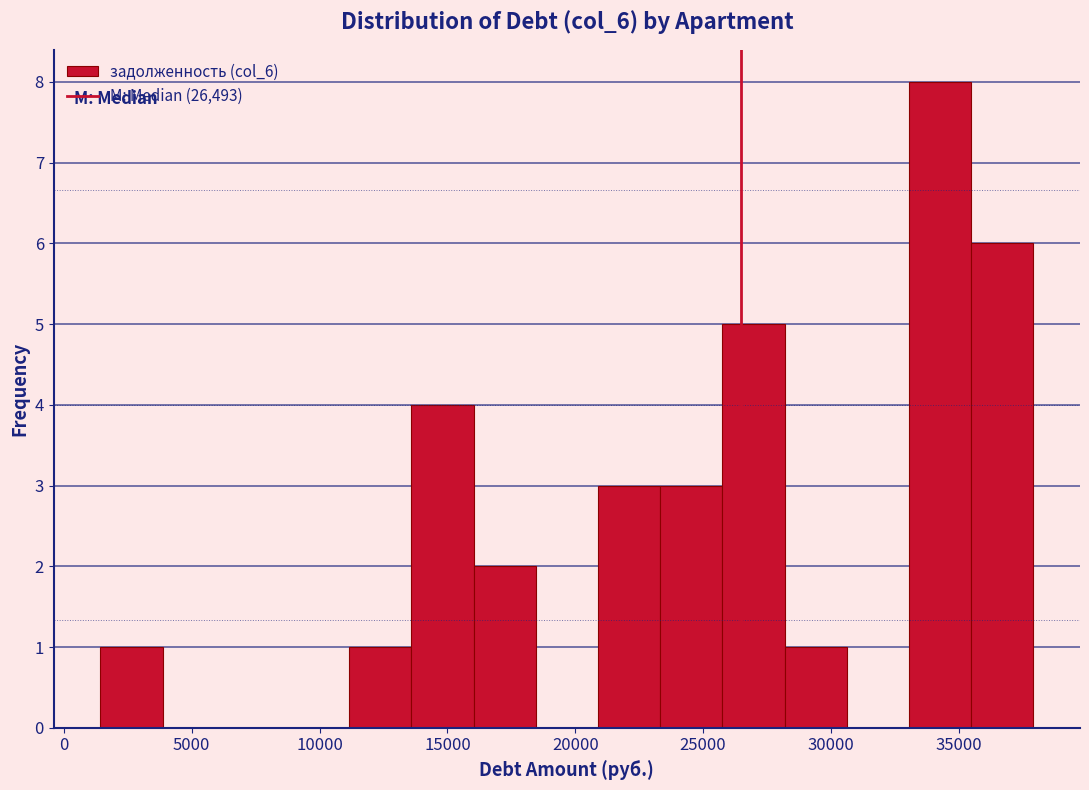

Which range on the x-axis has the tallest bar?

33000 to 35500